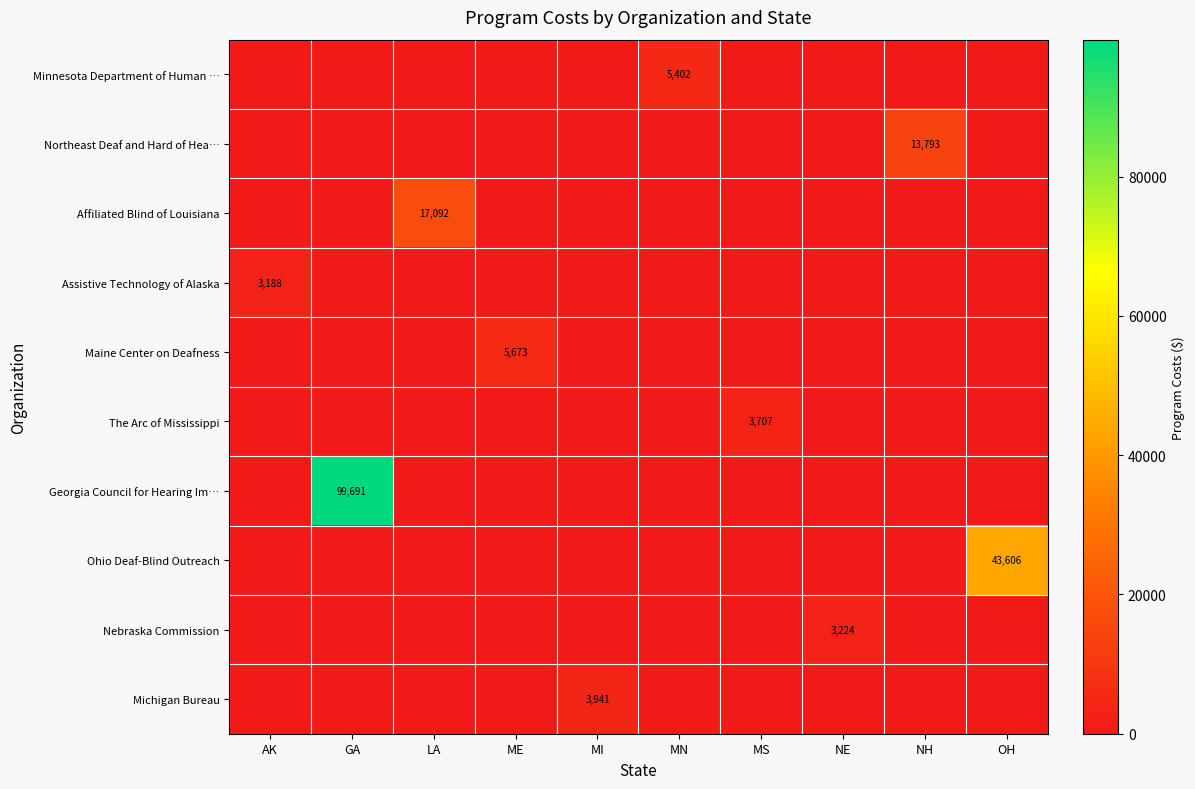

What is the sum of all Northeast Deaf and Hard of Hea… values?

13793.1